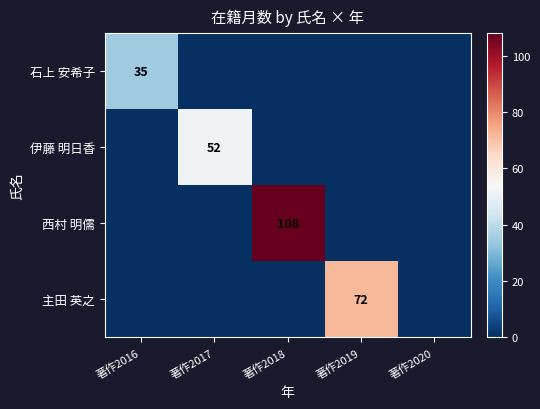

Is it true that 主田 英之 equals 112 at 著作2019?

False